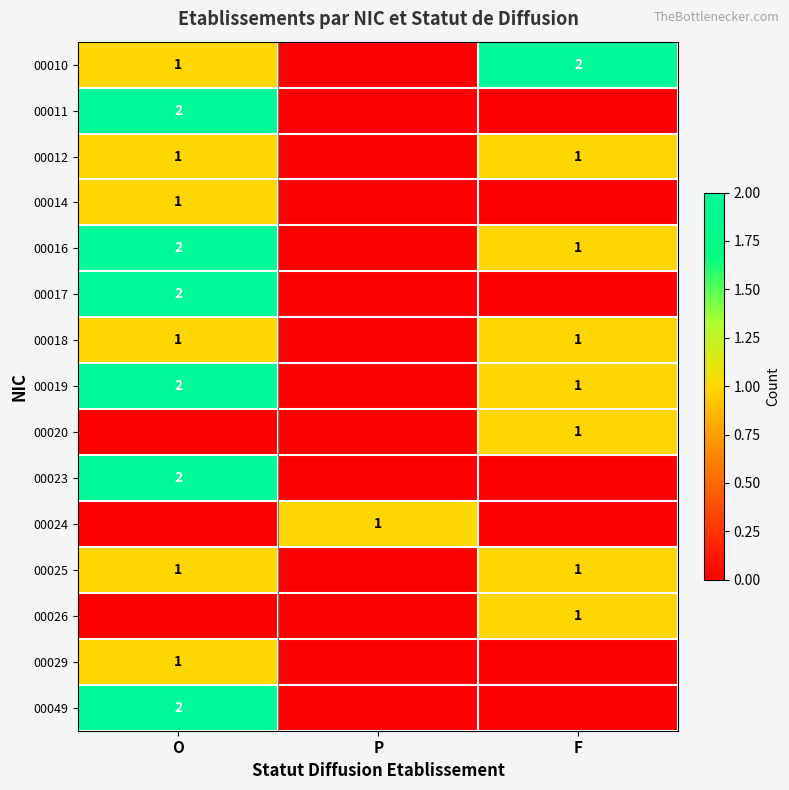

What is the spread (max minus min) of values at F?

2